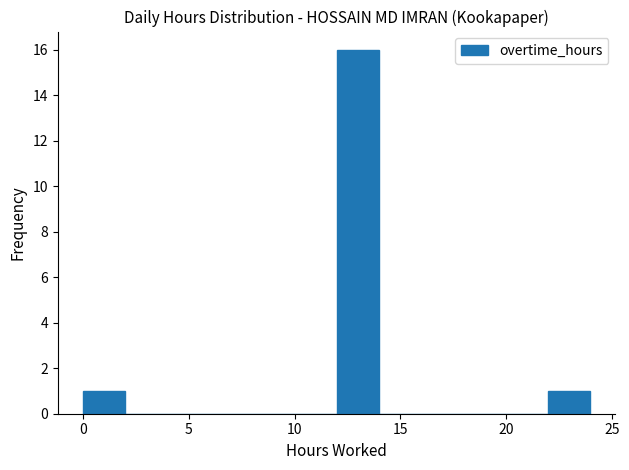

Around what value on the x-axis is the tallest bar? Give the approximate position of its centre, as read against the axis.

13.0